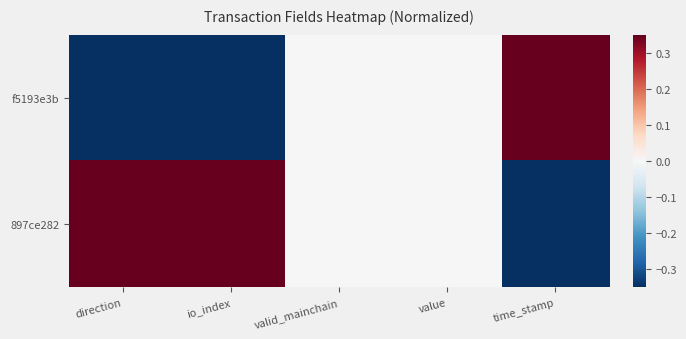

Reading left to right, transcribe all the data shown in this chart.

f5193e3b: direction=-0.3	io_index=-0.3	valid_mainchain=0.0	value=0.0	time_stamp=0.3
897ce282: direction=0.3	io_index=0.3	valid_mainchain=0.0	value=0.0	time_stamp=-0.3